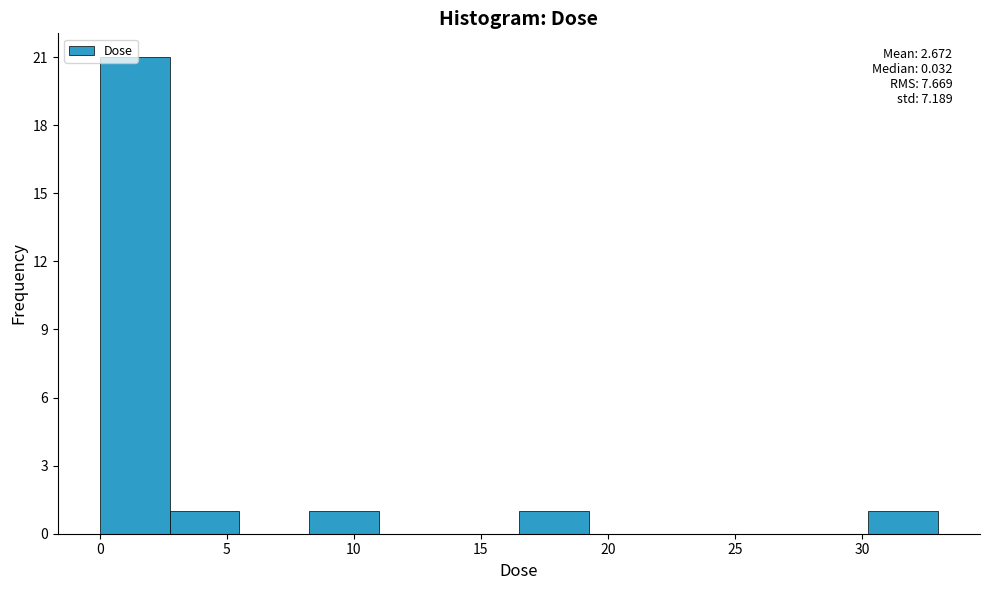

Which range on the x-axis has the tallest bar?

0.0 to 3.0